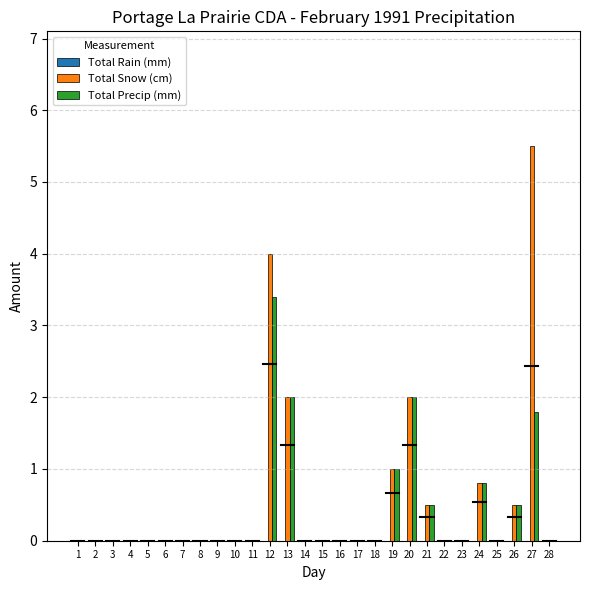

What is the greatest value displayed?

5.5